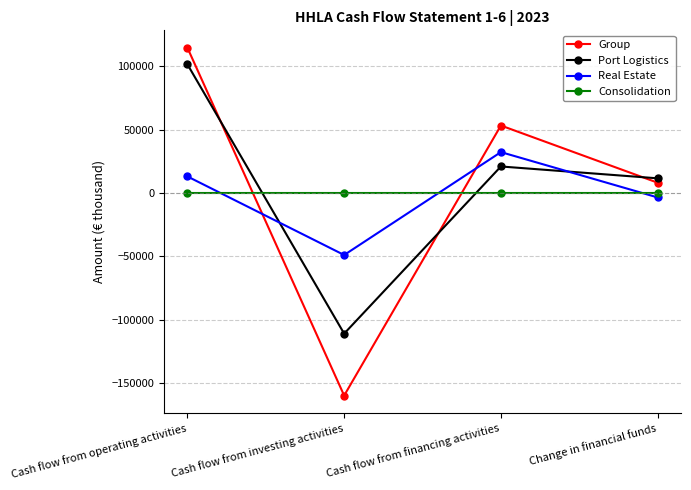

In Port Logistics, how many points are lower than both neighbors (excluding endpoints)?

1